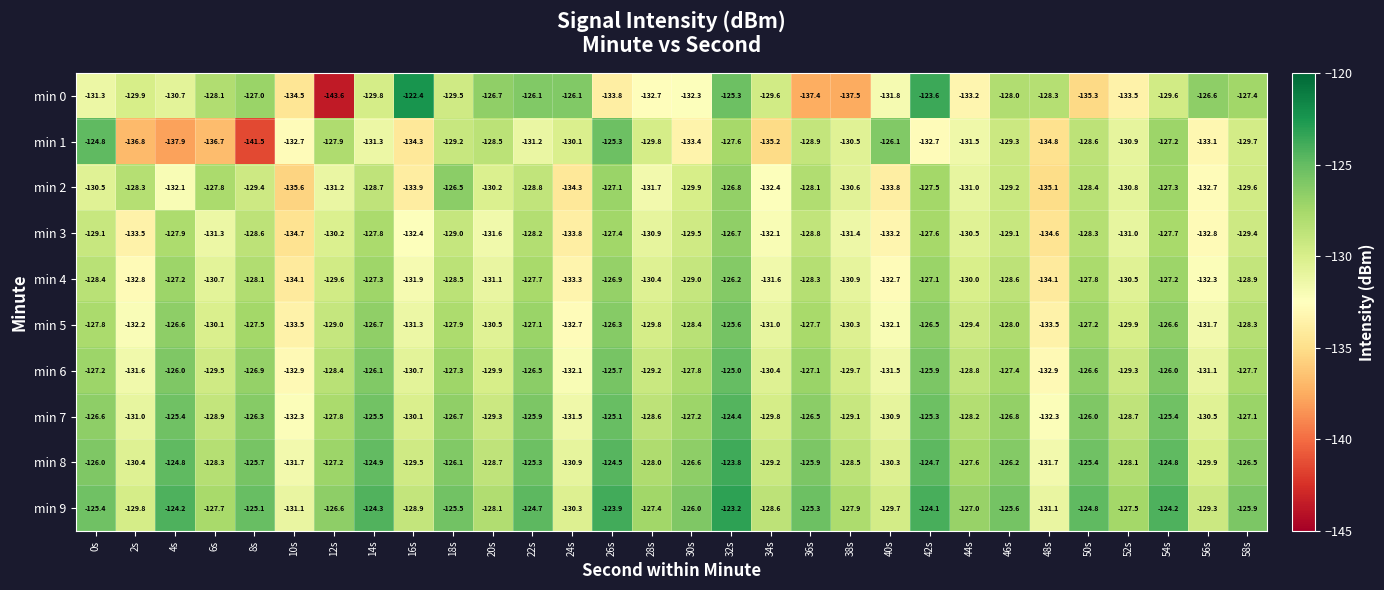

What is the difference between the maximum and second lowest values in the min 7 series?

7.9